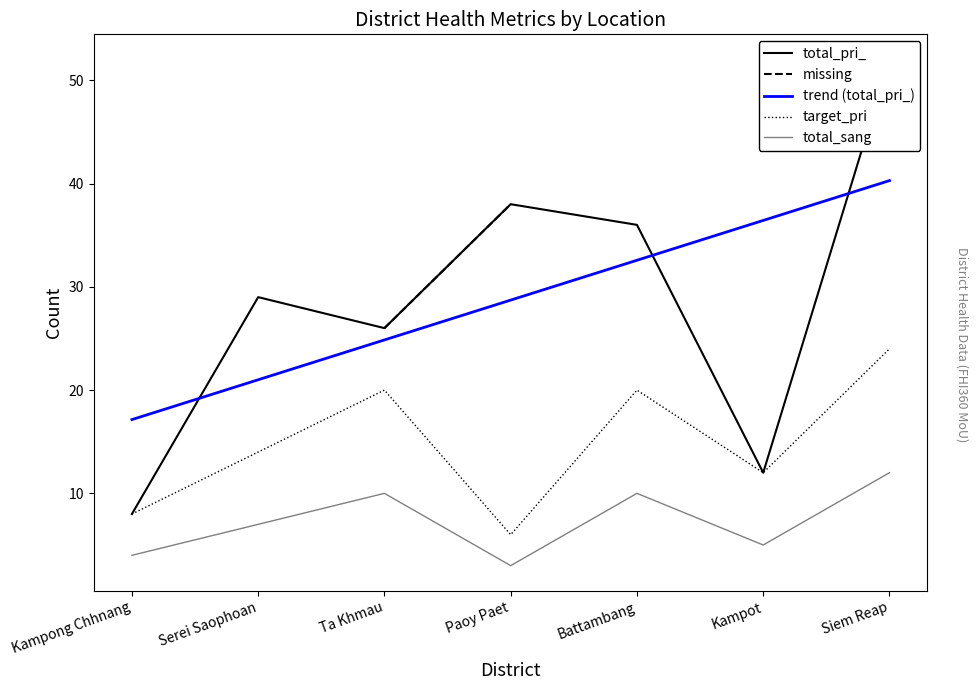

True or false: total_sang and total_pri_ cross at least once.

False